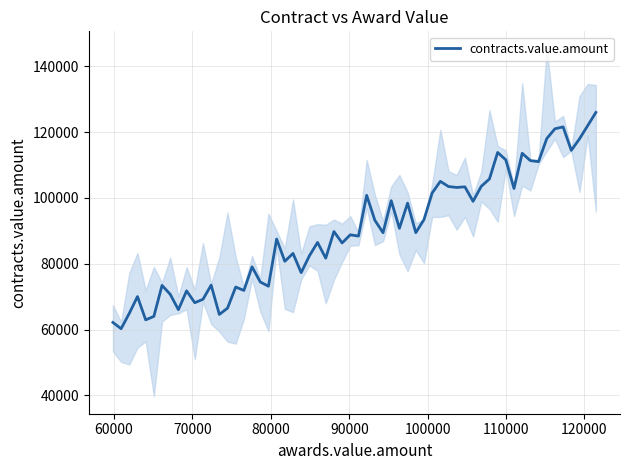

The value at 59850.0 is 39869.3. True or false?

False